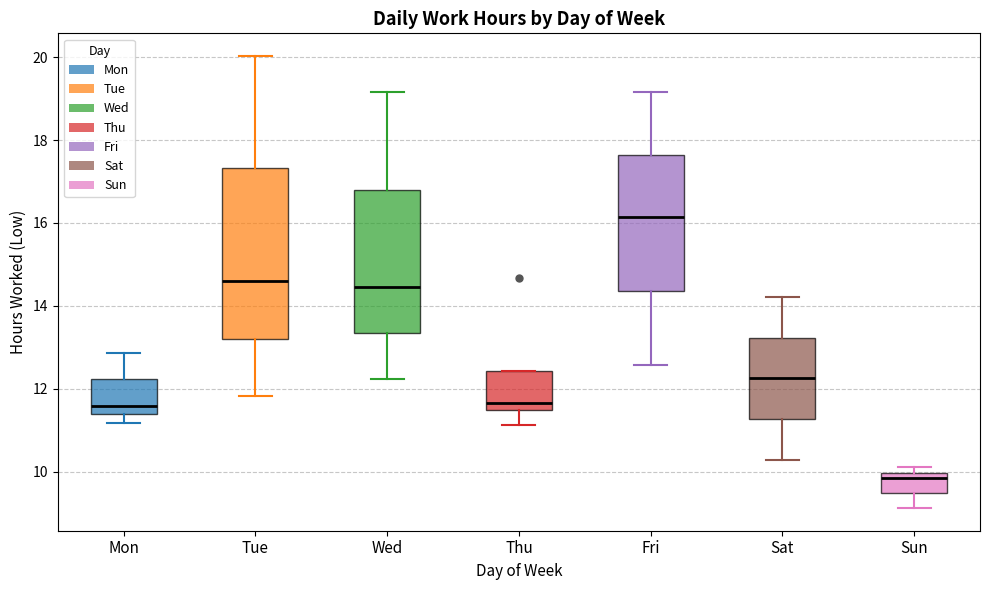

Where is the upper edge of the box for Tue on the y-axis? The values are not printed on the chart, so give them approximately, as read against the axis.

17.4